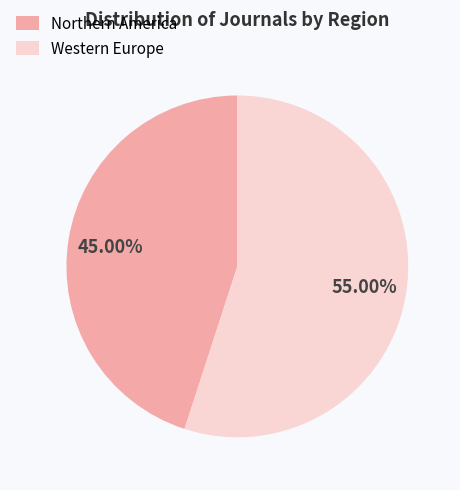

To the nearest percent, what is the combined percentage of Western Europe and Northern America?

100%